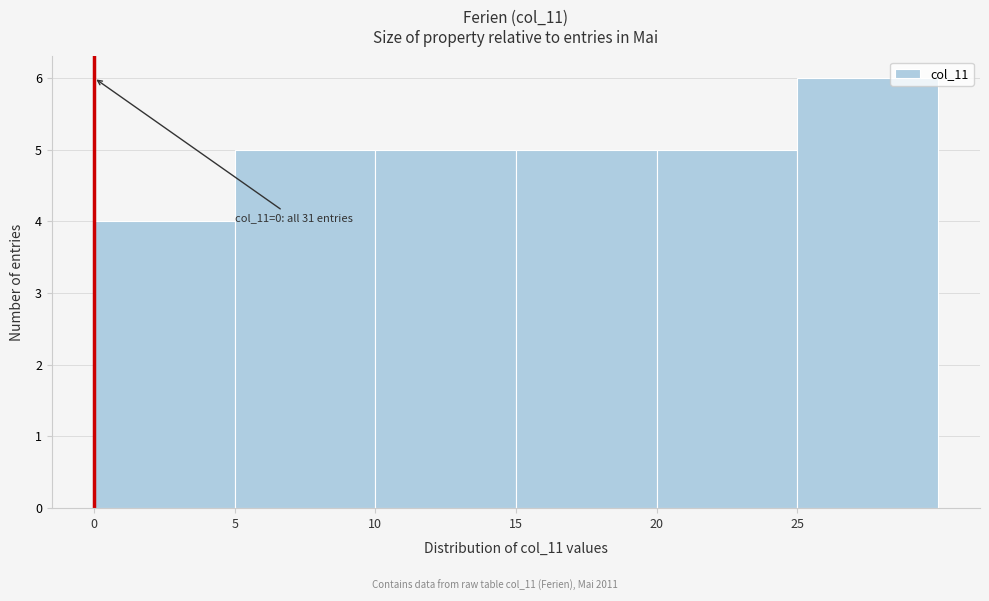

Which range on the x-axis has the tallest bar?

25 to 30